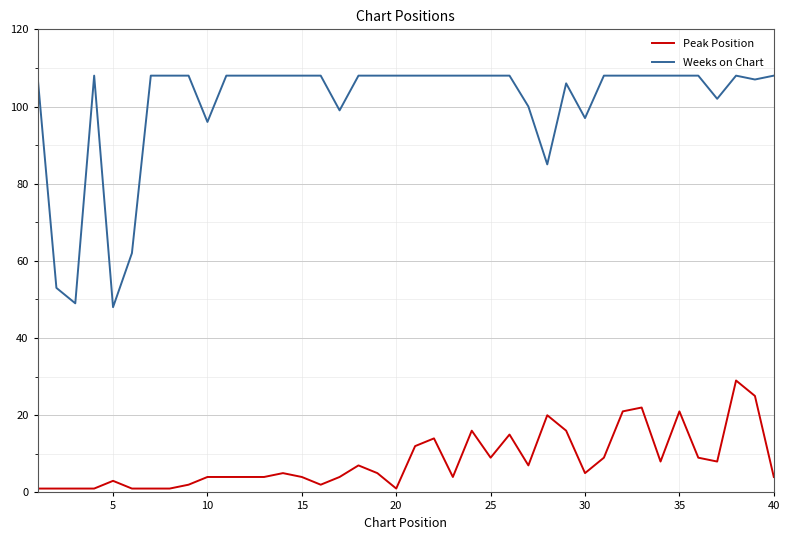

Which series has the largest total across all categories?

Weeks on Chart